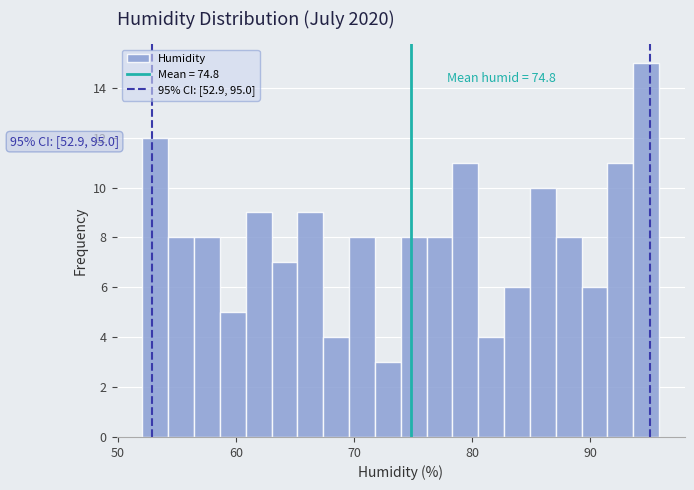

Read against the x-axis, roughly where is the centre of the tallest bar?

95